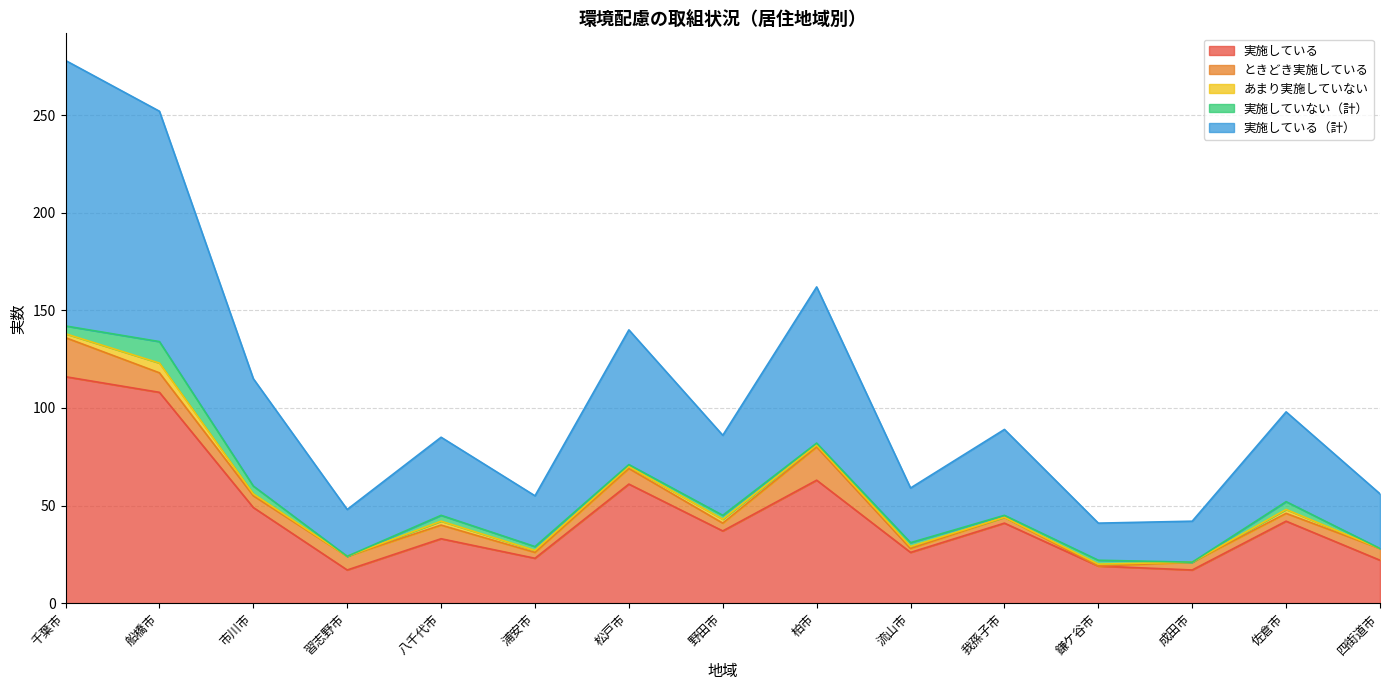

What position from the right is 市川市?

13